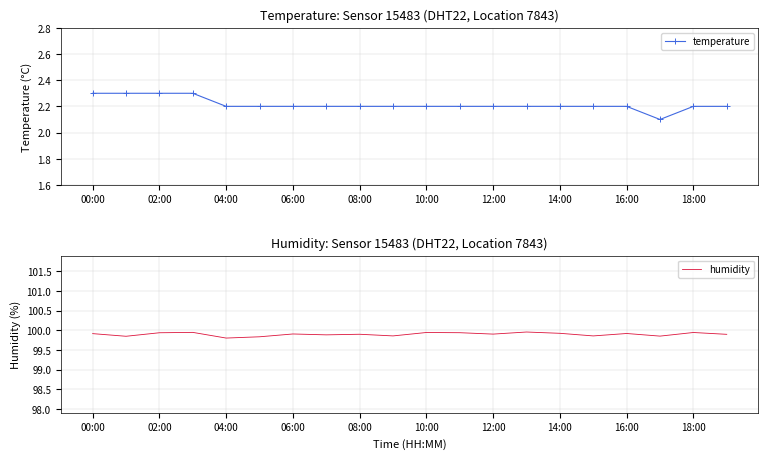

Count the temperature values in the range 2 to 3.

20